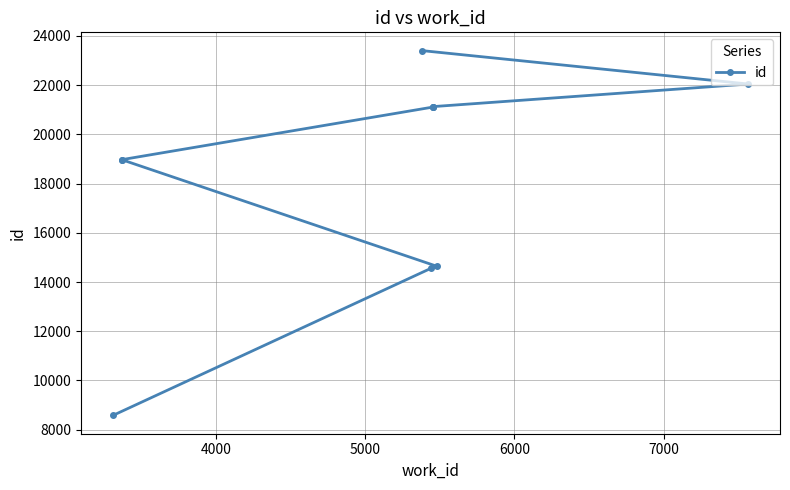

What is the difference between the maximum and minimum values?

14829